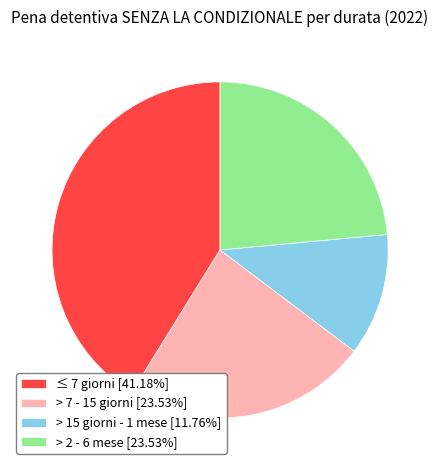

Do > 7 - 15 giorni [23.53%] and ≤ 7 giorni [41.18%] together represent more than half of the pie?

Yes